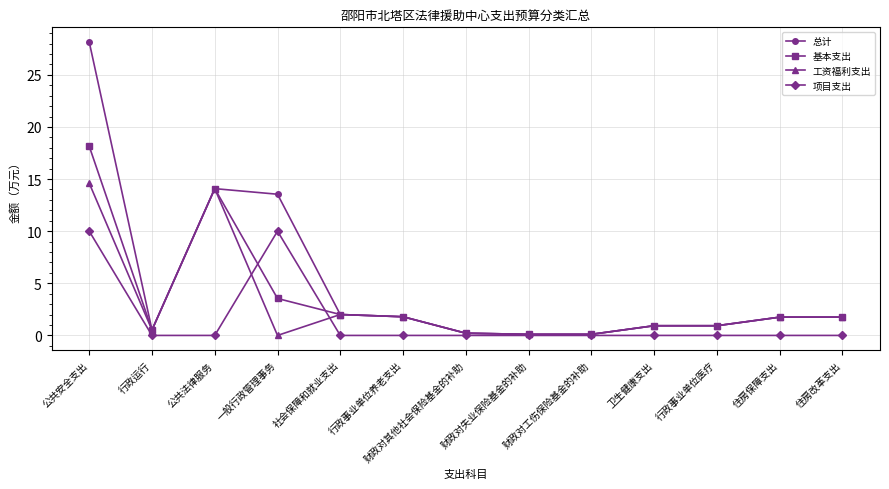

List the series in order of their peak value, lowest first.

项目支出, 工资福利支出, 基本支出, 总计